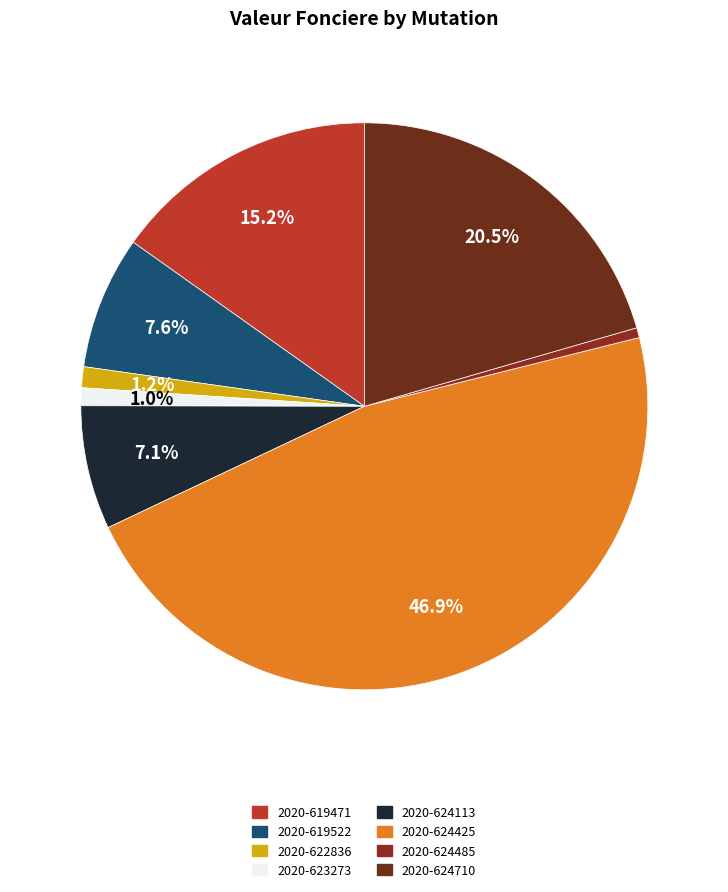

How many slices are in this pie chart?

8